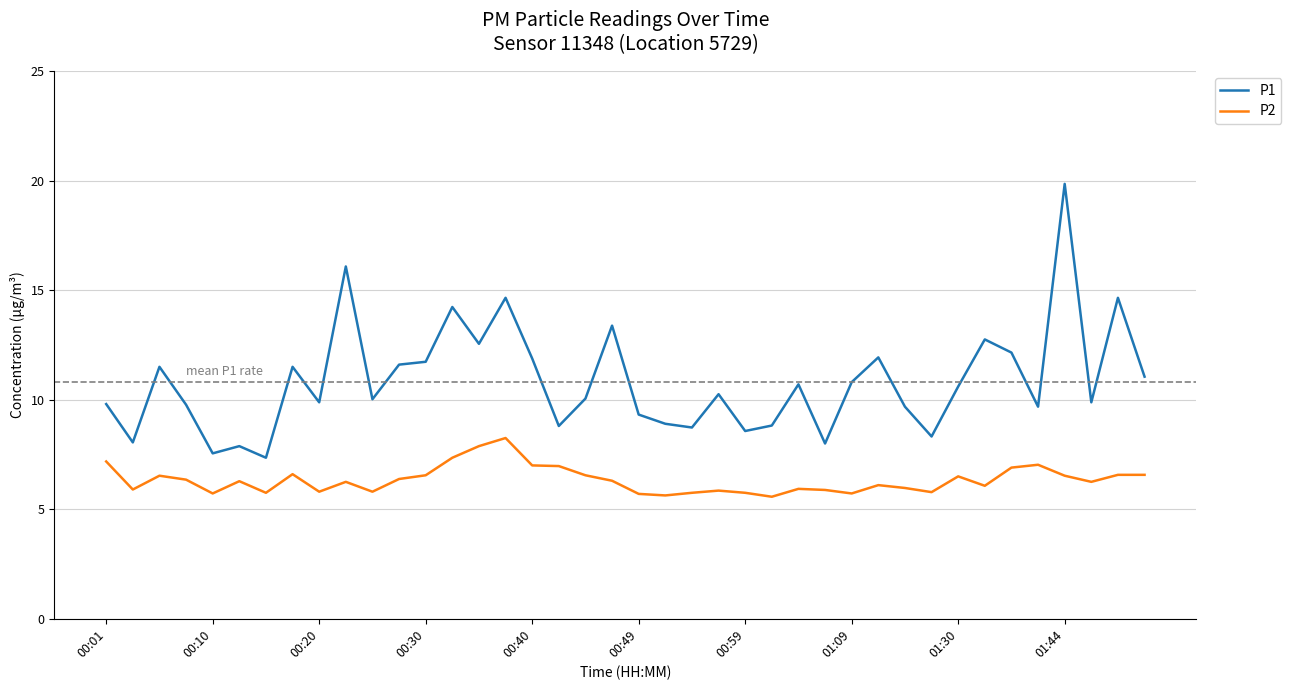

List the series in order of their overall mean, highest first.

P1, P2